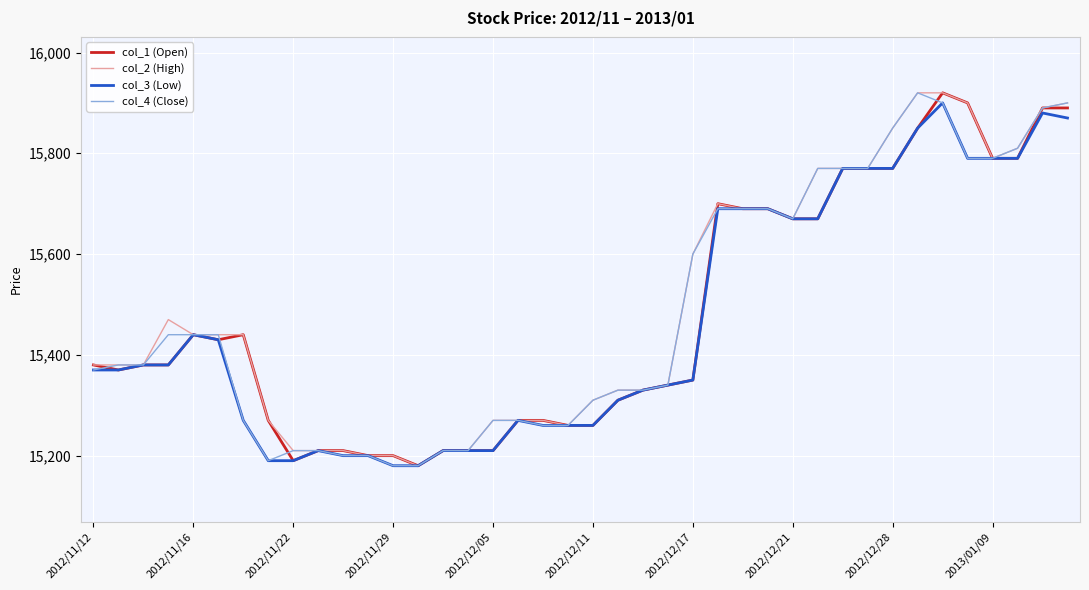

Does the chart display data point markers on the line(s)?

No